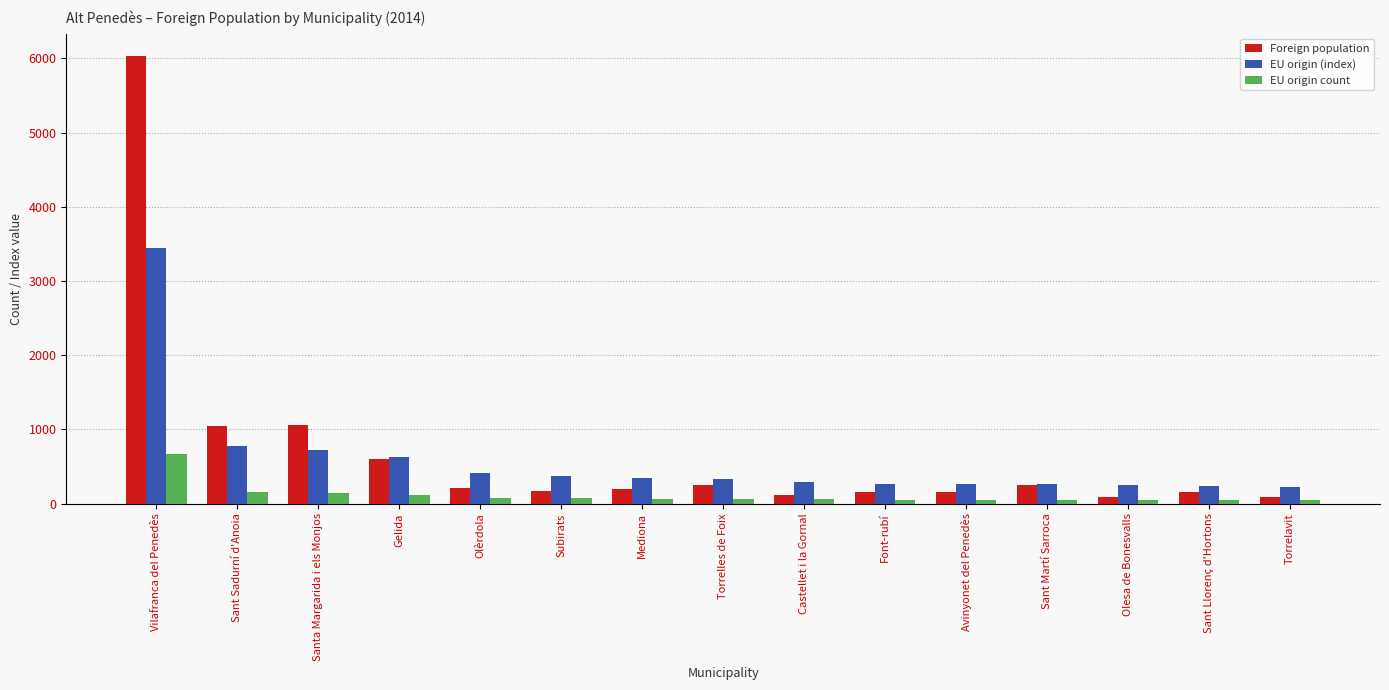

At Sant Sadurní d'Anoia, list the series in order from smallest to largest.

EU origin count, EU origin (index), Foreign population